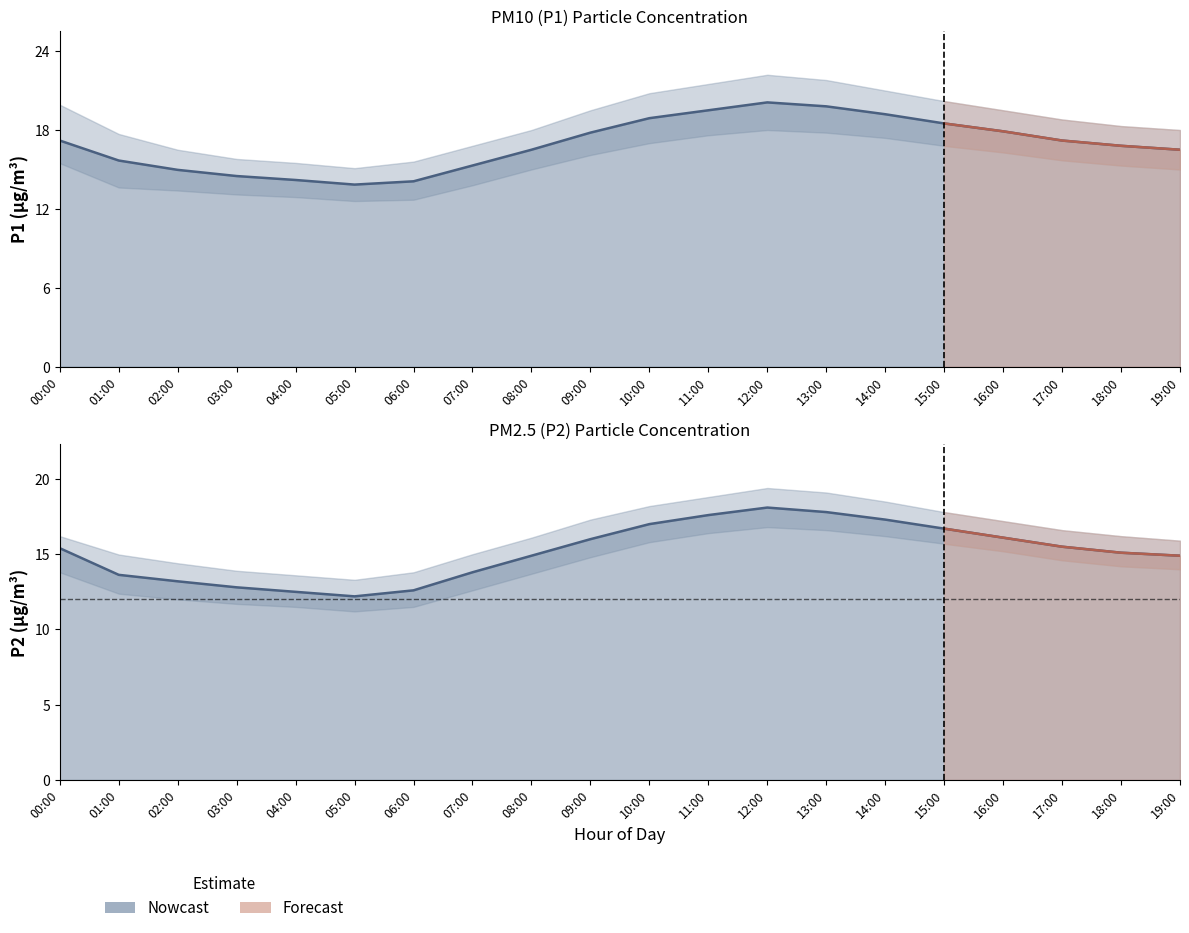

What is the spread (max minus min) of values at 18:00?

1.7